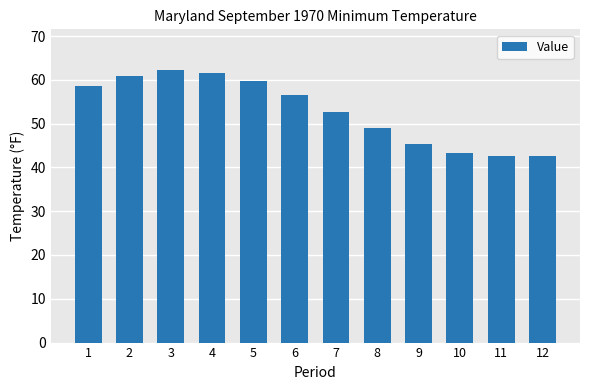

What is the average value?

52.9